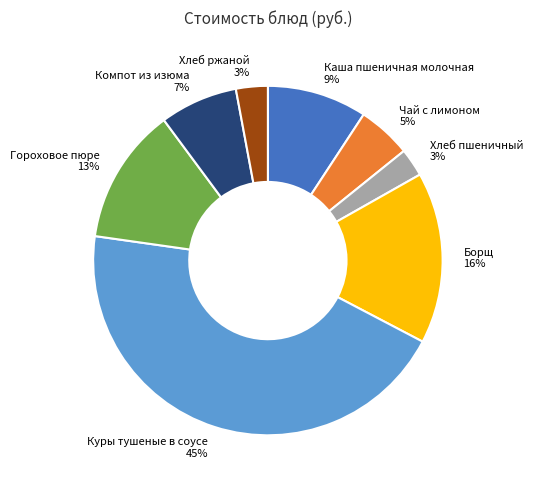

The Хлеб ржаной slice represents 3% of the pie. True or false?

True